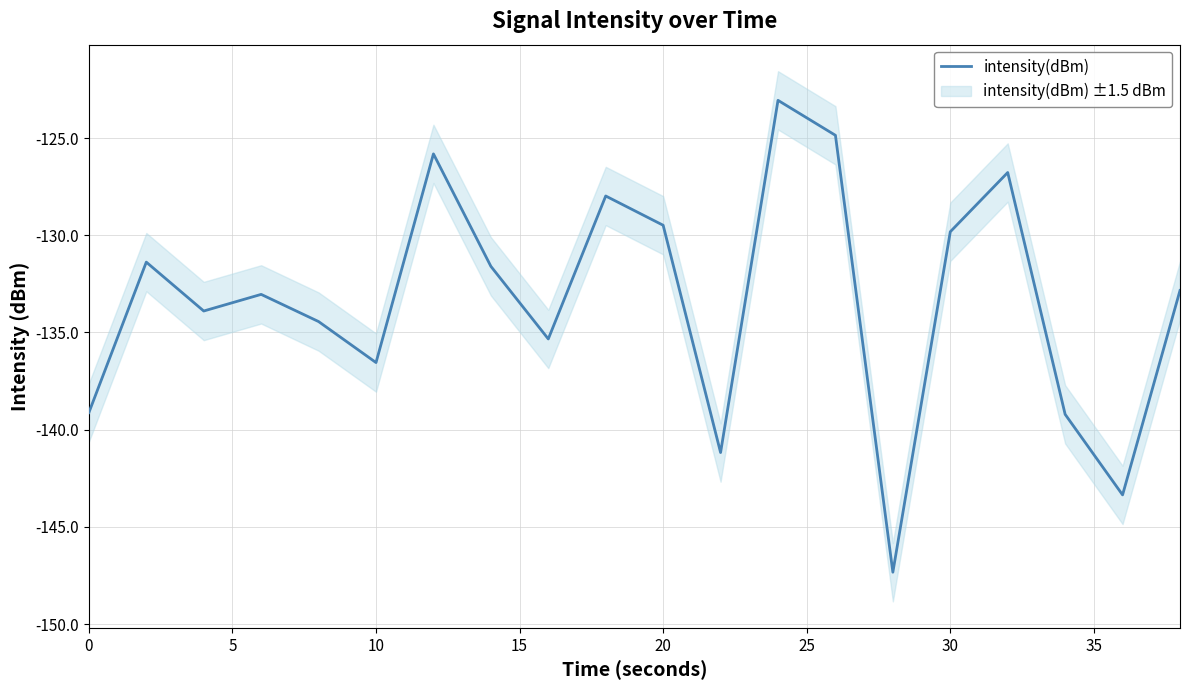

Is it true that intensity(dBm) equals -56.8 at 0?

False